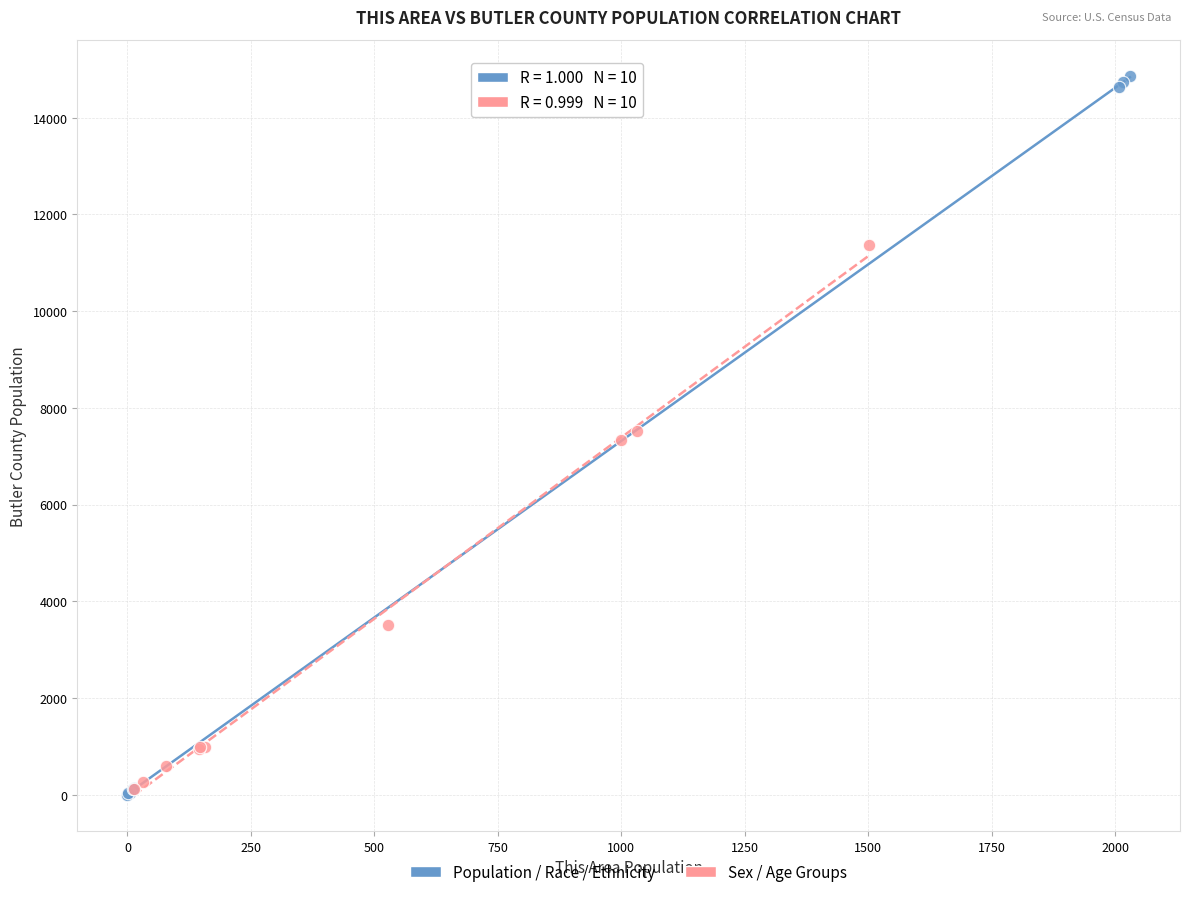

Which series reaches the maximum Y coordinate?

Population / Race / Ethnicity